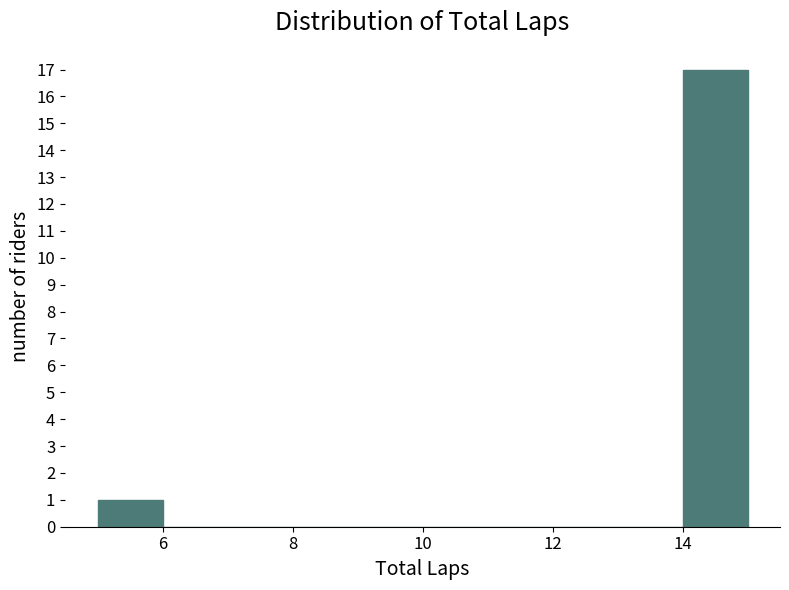

Reading left to right, transcribe this chart: for each bar, give the range it covers on the x-axis and its height. The values are not printed on the chart, so give them approximately, as read against the axis.

5 to 6: 1
6 to 7: 0
7 to 8: 0
8 to 9: 0
9 to 10: 0
10 to 11: 0
11 to 12: 0
12 to 13: 0
13 to 14: 0
14 to 15: 17